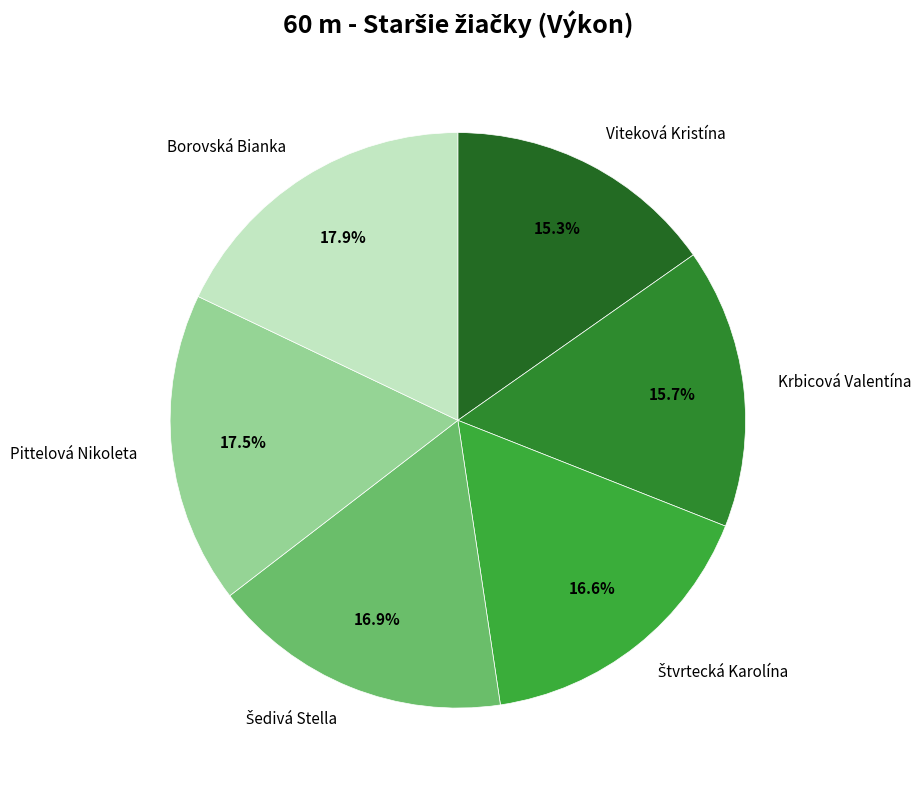

Approximately how many times larger is the value at Pittelová Nikoleta compared to Krbicová Valentína?

1.1